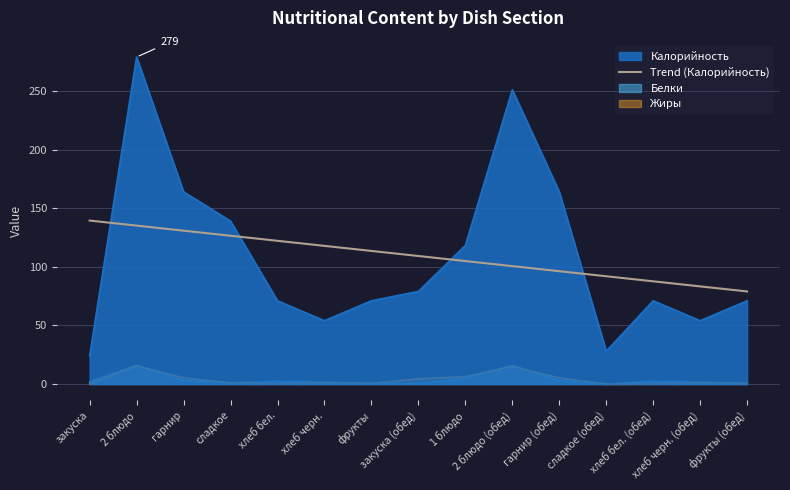

Which has a higher value, хлеб бел. (обед) or фрукты?

фрукты